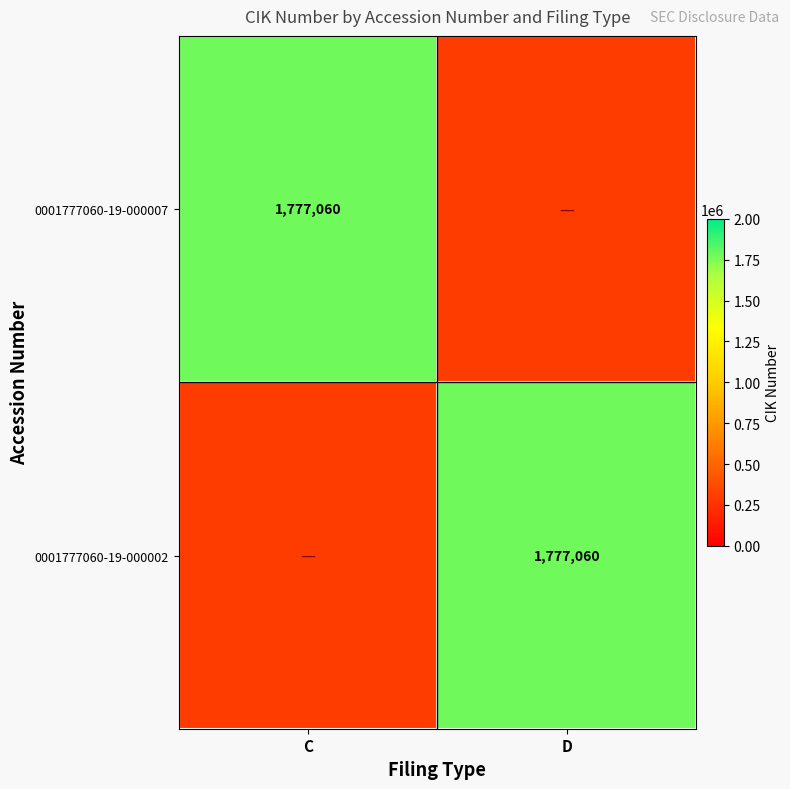

The value of 0001777060-19-000007 at C is 3047328. True or false?

False